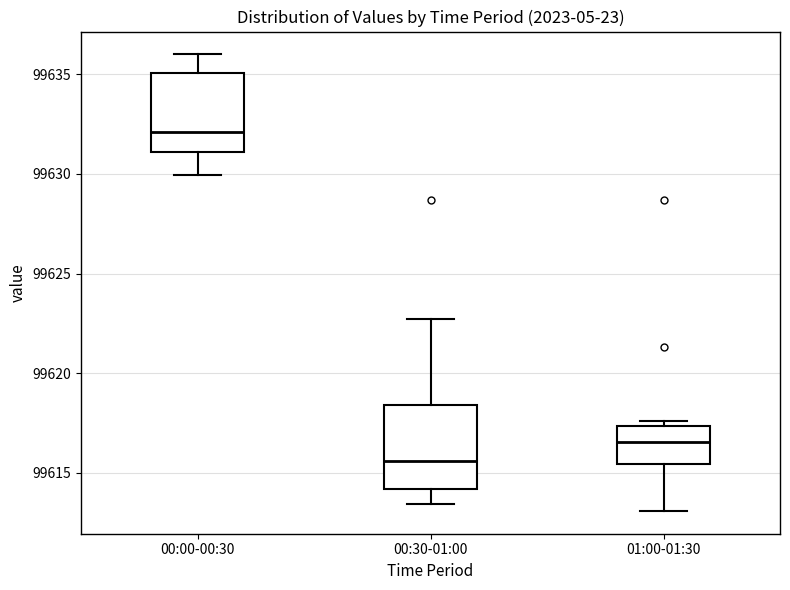

Where is the upper edge of the box for 00:30-01:00 on the y-axis? The values are not printed on the chart, so give them approximately, as read against the axis.

99618.5